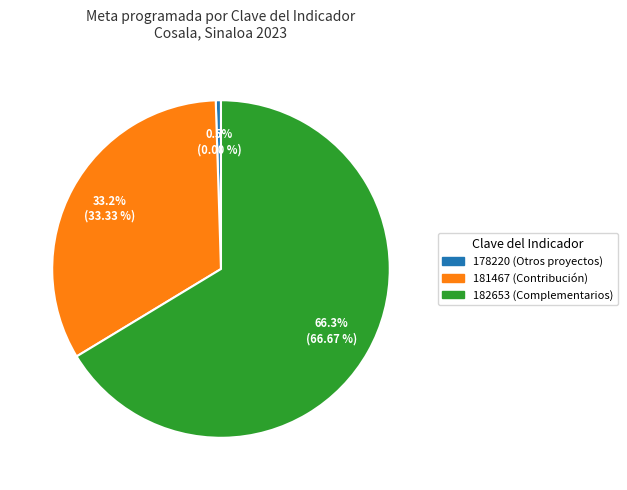

True or false: 182653 accounts for 75% of the total.

False